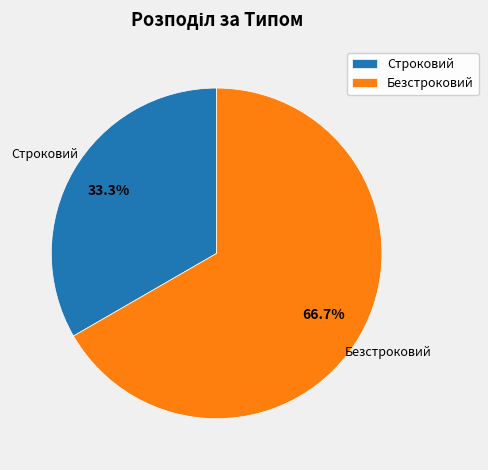

Approximately how many times larger is the value at Безстроковий compared to Строковий?

2.0